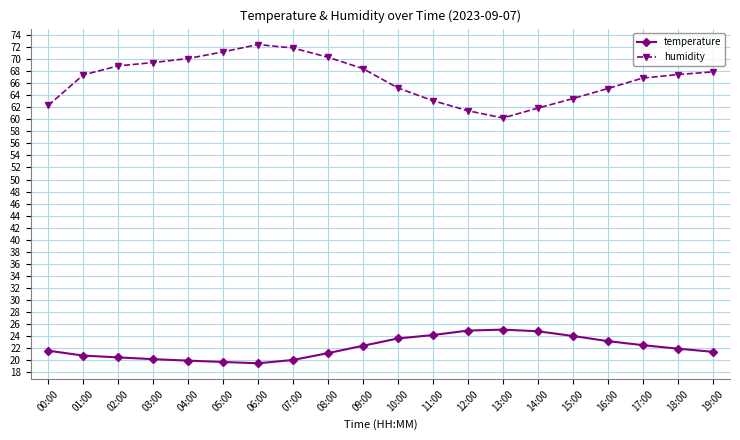

Which series has the largest range (max minus min)?

humidity